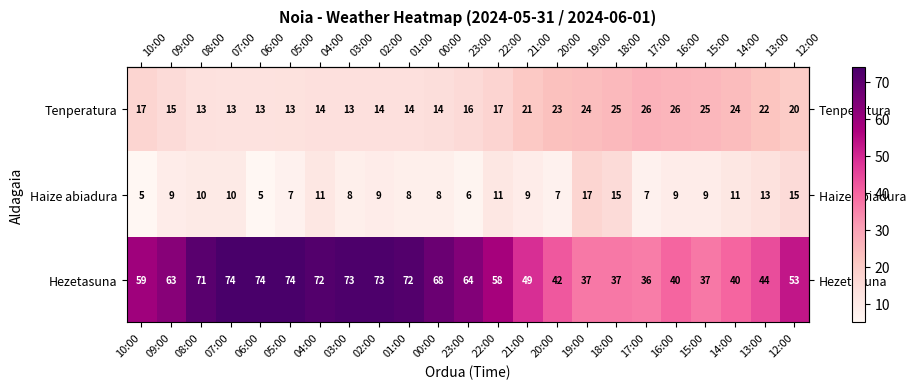

Is it true that Tenperatura equals 15 at 09:00?

True